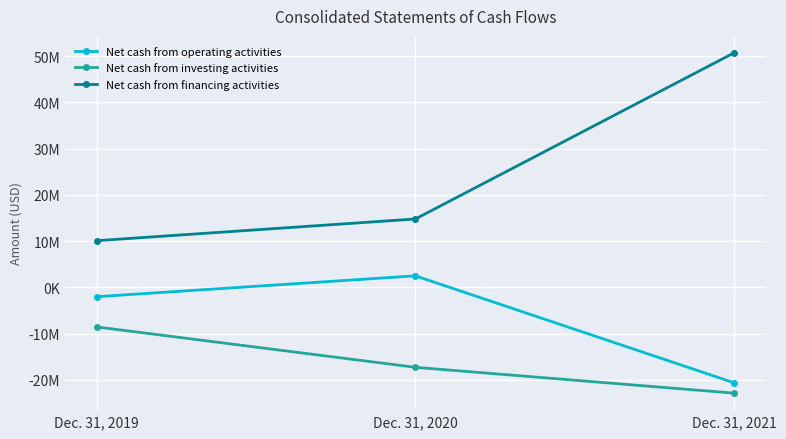

Does the chart have visible grid lines?

Yes